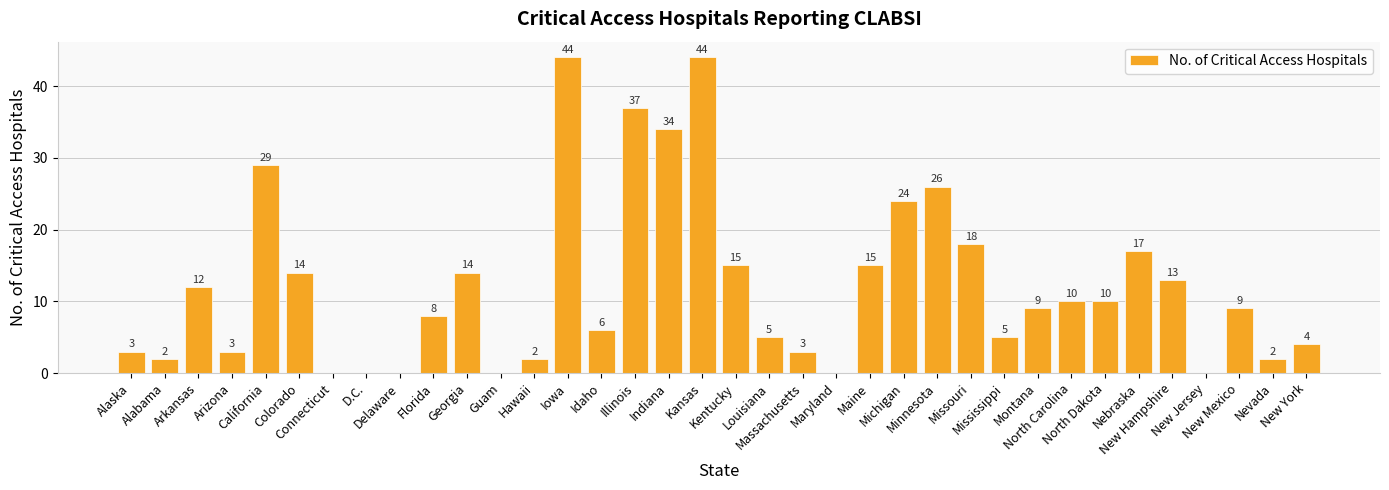

How many categories are shown in the chart?

36